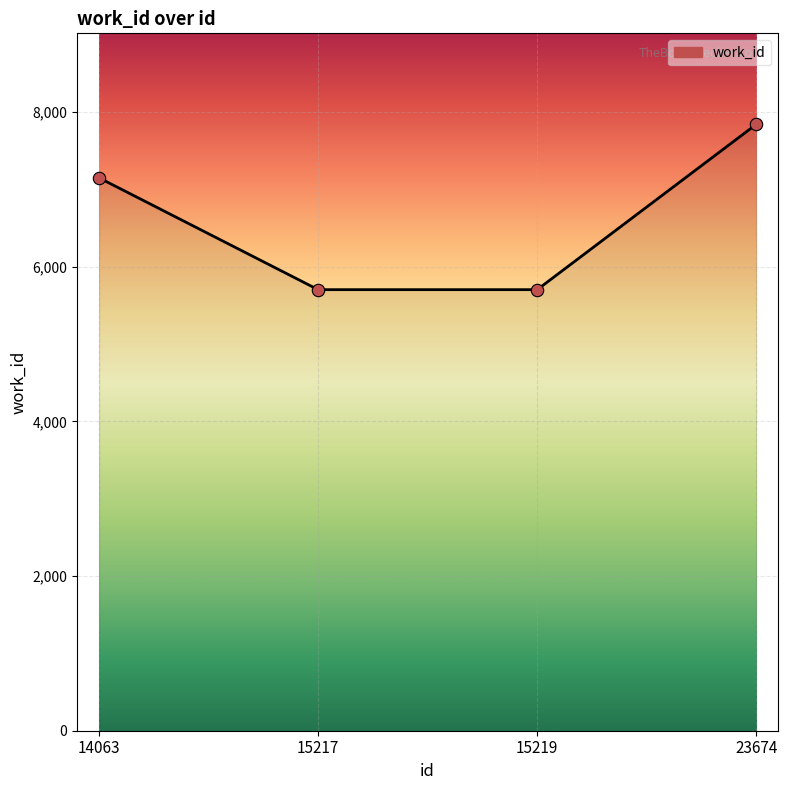

Which has a higher value, 15217 or 23674?

23674